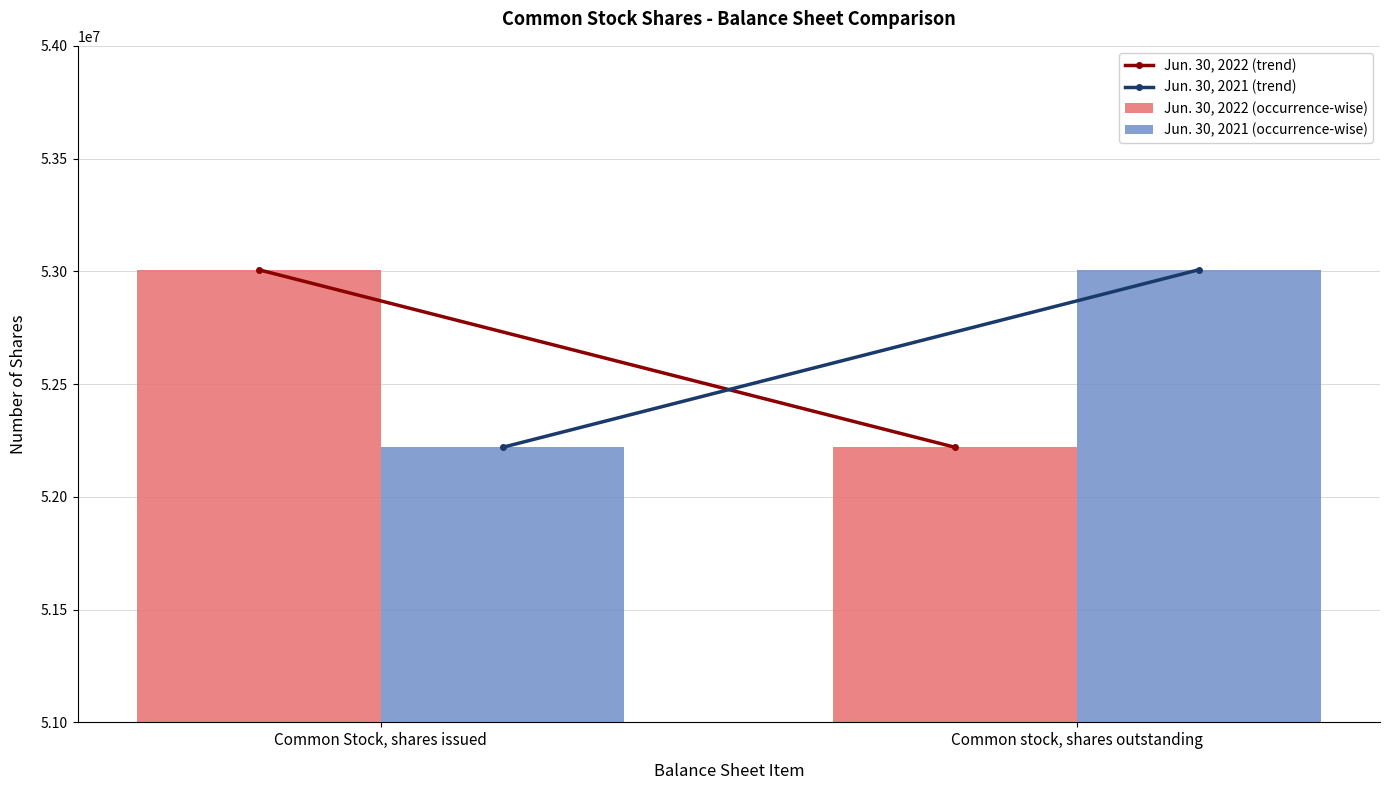

The Jun. 30, 2022 (occurrence-wise) series shows 53007082 at Common Stock, shares issued. True or false?

True